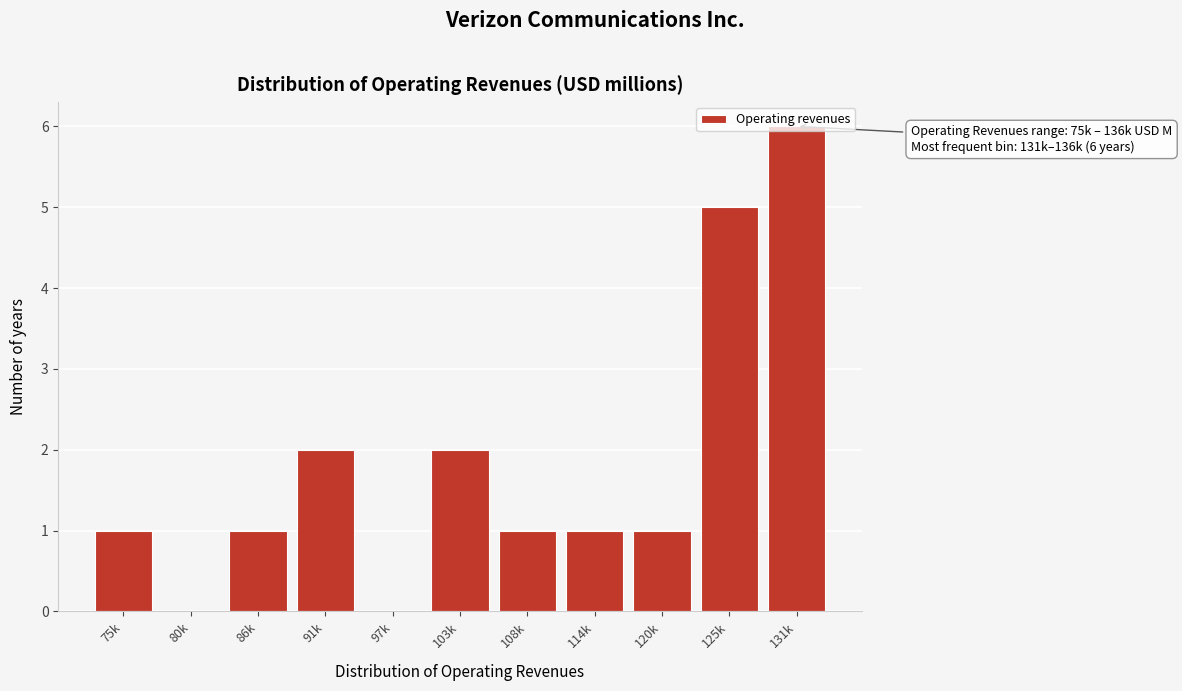

What is the maximum value shown in the chart?

6